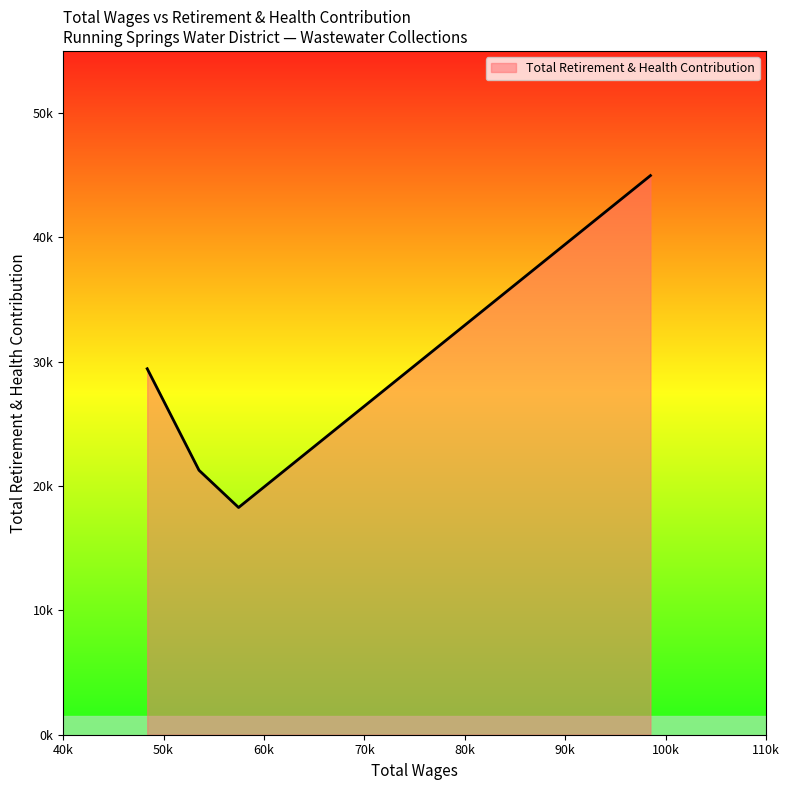

Where is the first local minimum?

57470.0